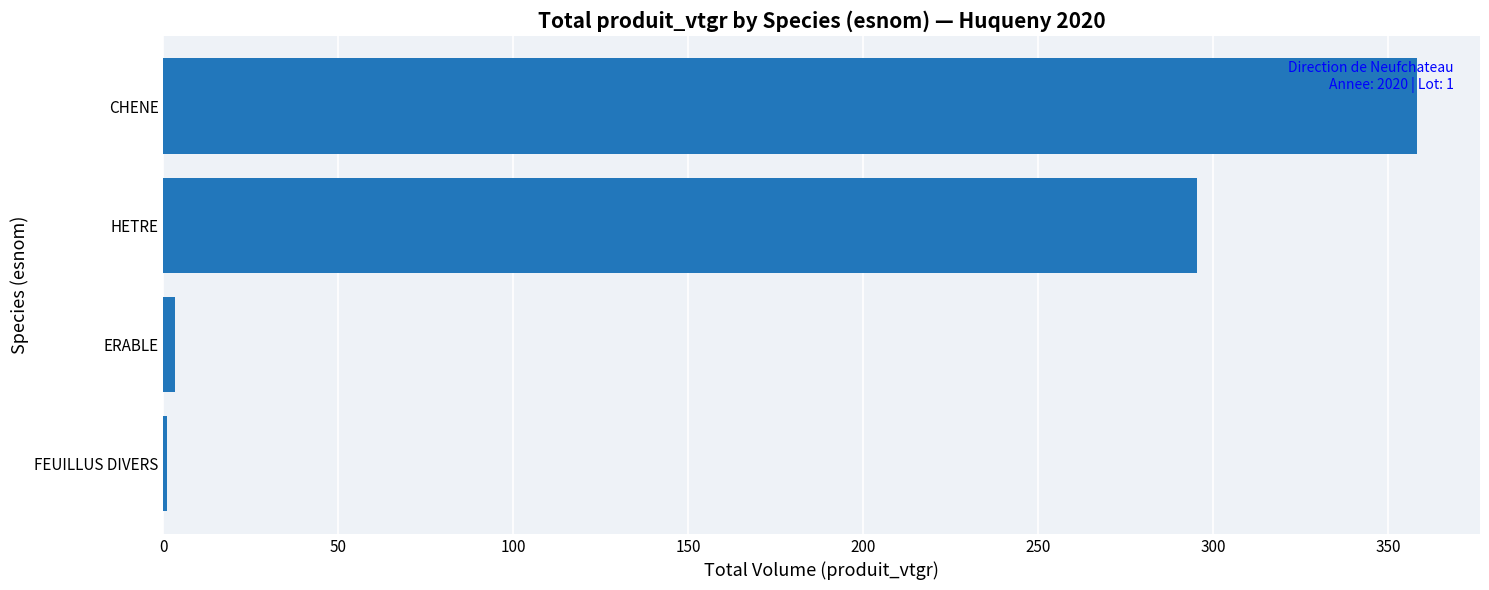

Reading bottom to top, list all the values displayed in this chart.

FEUILLUS DIVERS=1.0	ERABLE=3.2	HETRE=295.4	CHENE=358.3